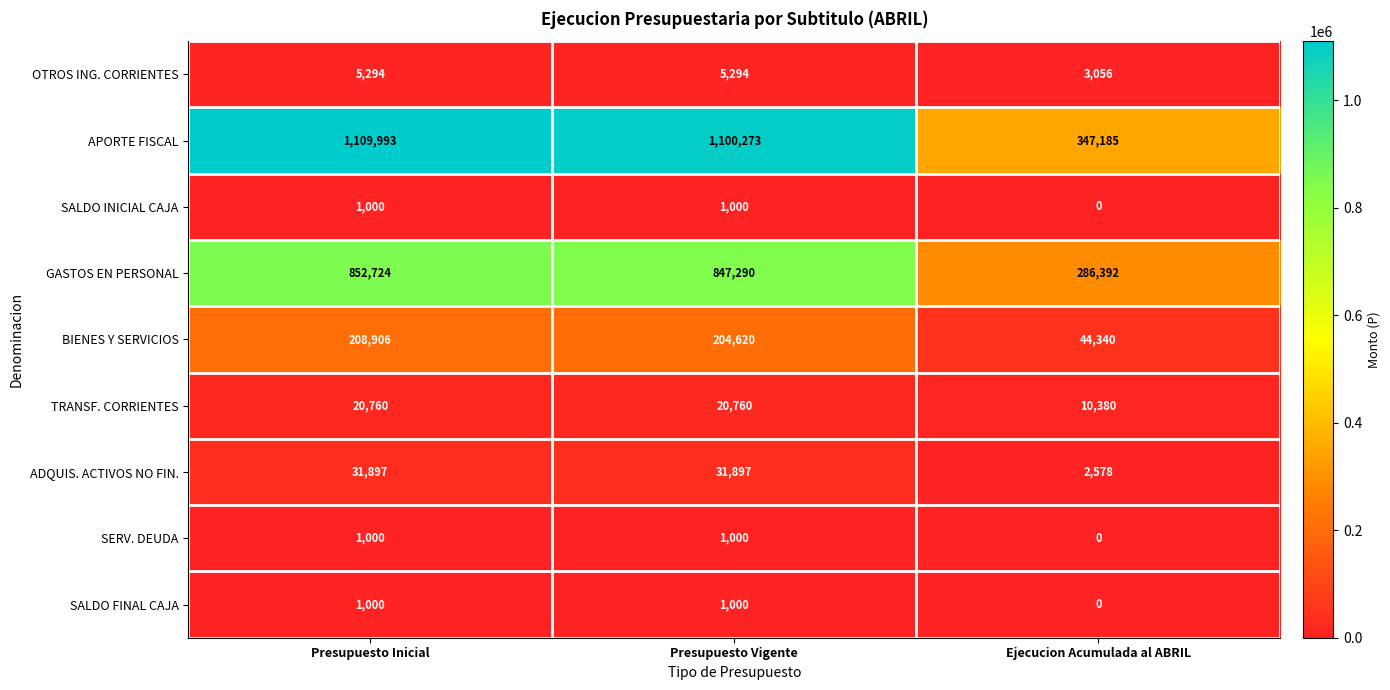

What is the sum of the GASTOS EN PERSONAL values at Presupuesto Inicial and Presupuesto Vigente?

1700014